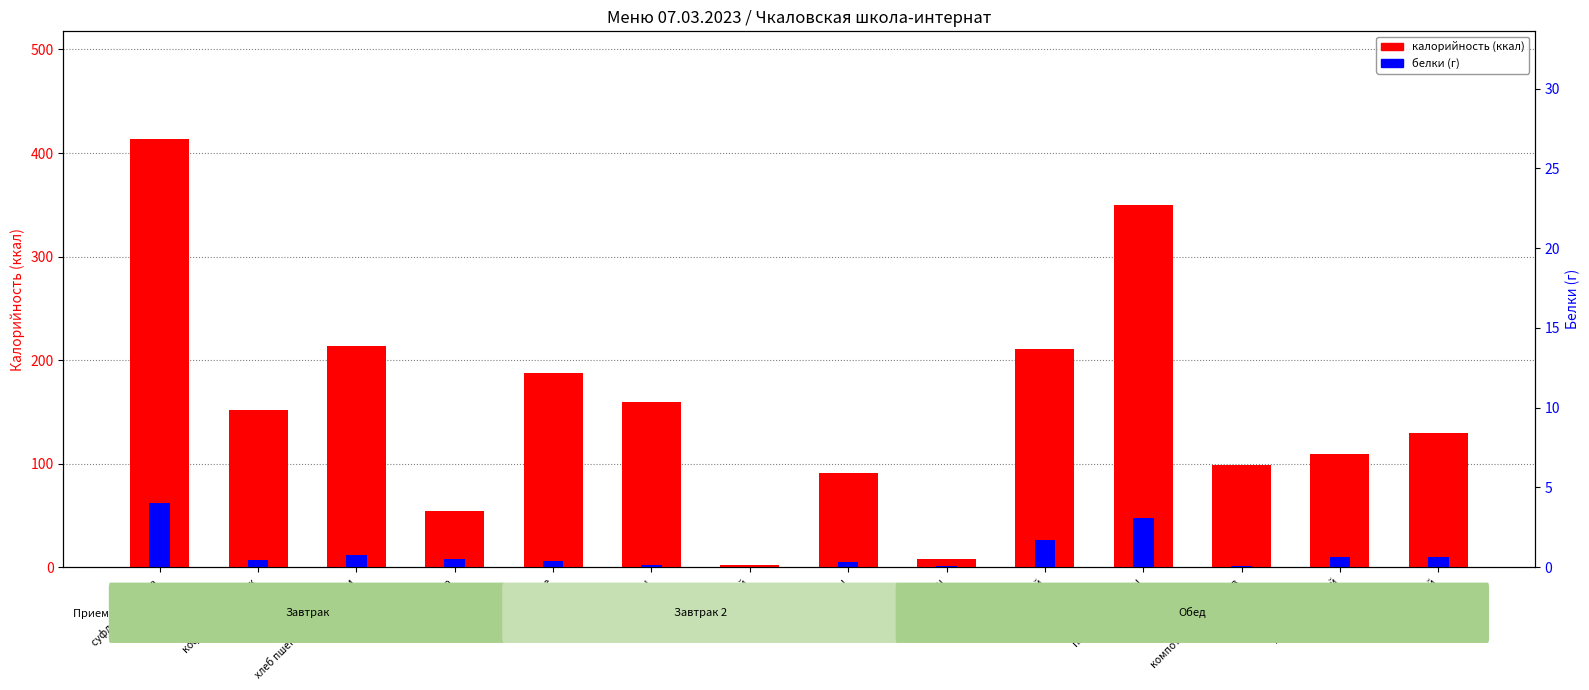

What is the value of the калорийность (ккал) bar at the 8th from the left?

91.2